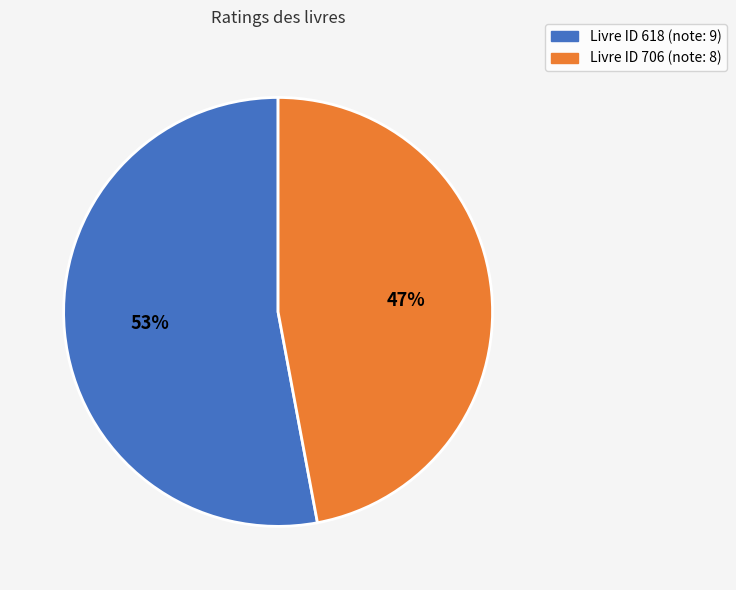

Is there a majority slice in this chart?

Yes